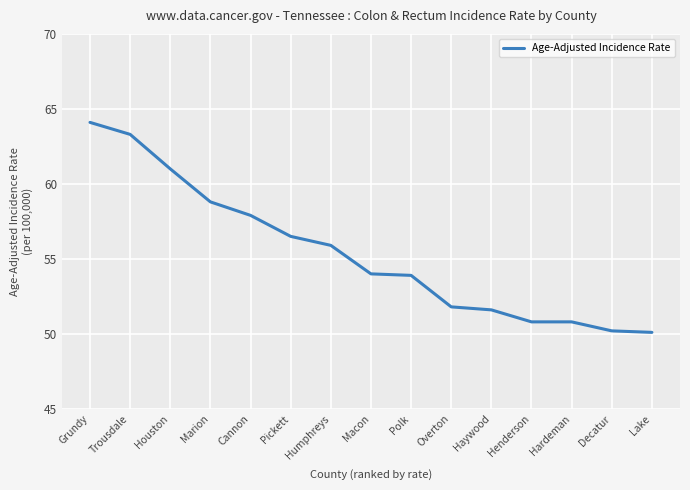

What position from the right is Haywood?

5